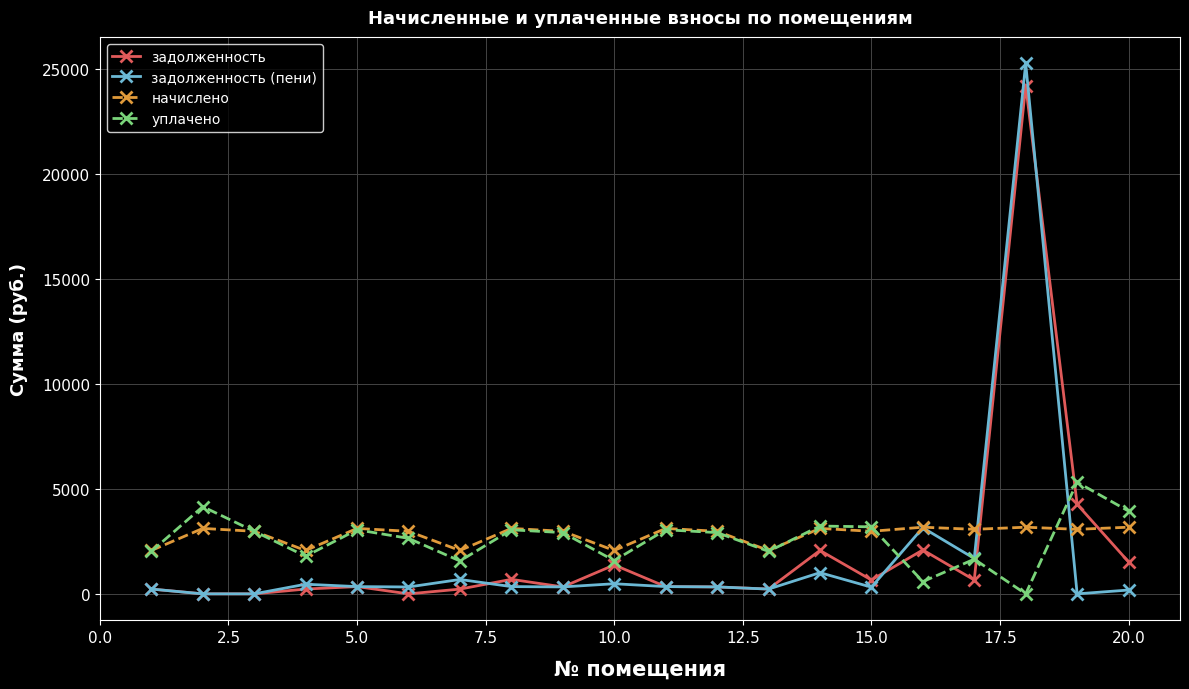

True or false: уплачено has more than 2 interior local peaks.

True